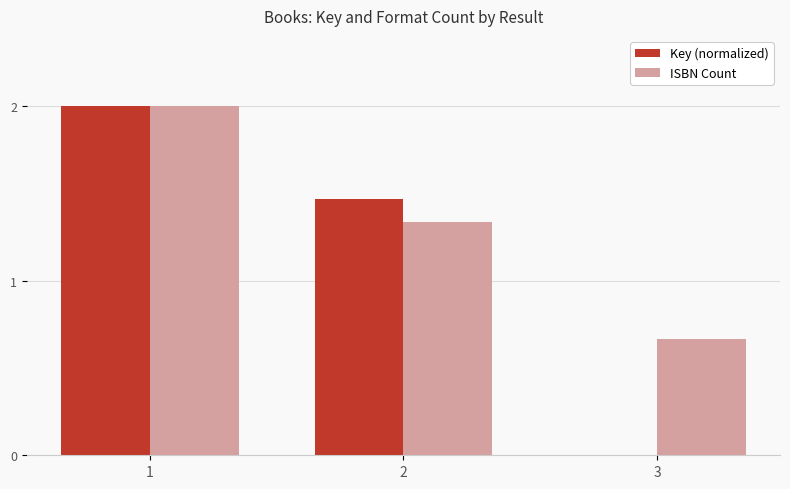

How many categories are shown in the chart?

3